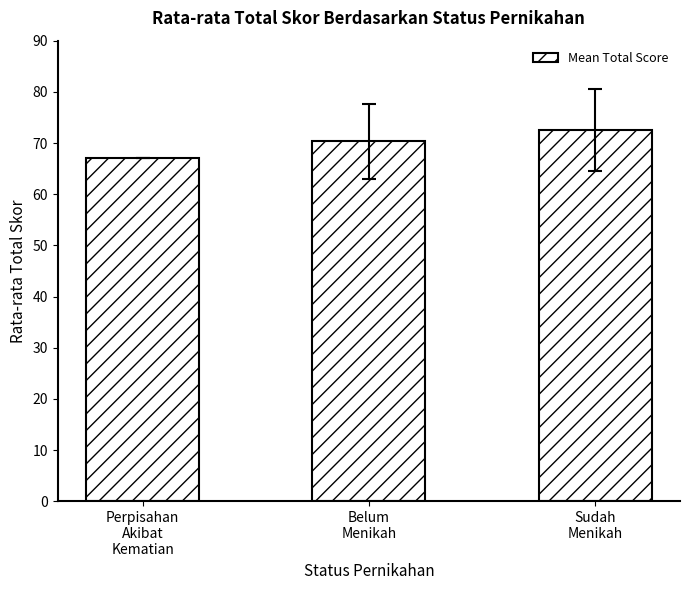

Which has a higher value, Belum
Menikah or Sudah
Menikah?

Sudah
Menikah